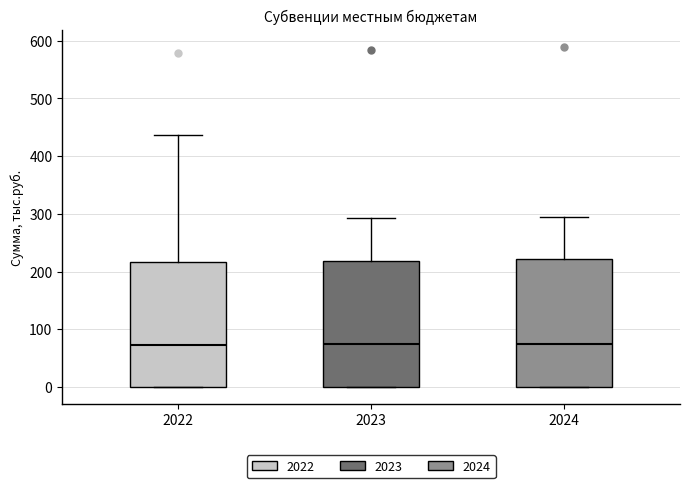

Where does the upper whisker of the box at x = 2023 end on the y-axis? The values are not printed on the chart, so give them approximately, as read against the axis.

290